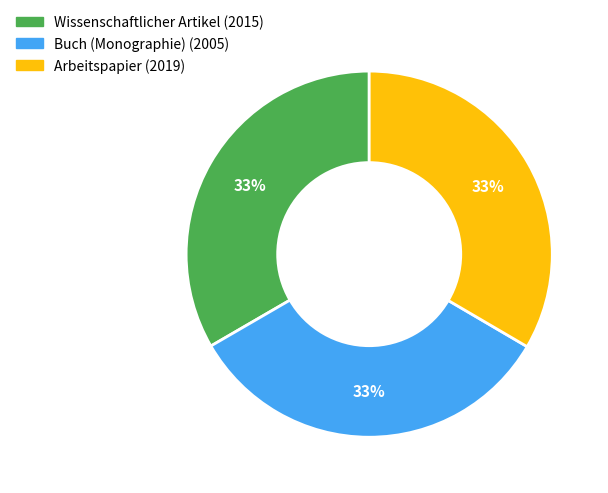

Is there any slice that represents more than half of the pie?

No